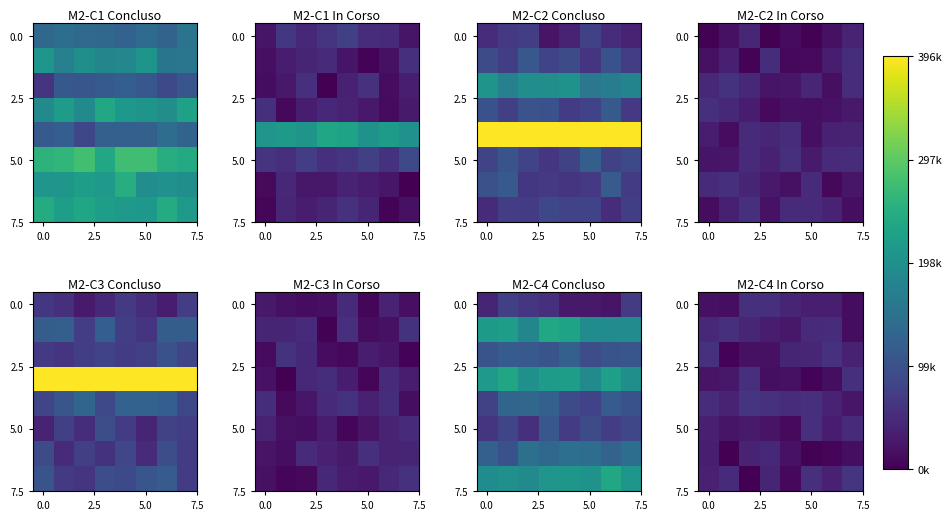

At how many categories does at least one series exceed 4339?

8